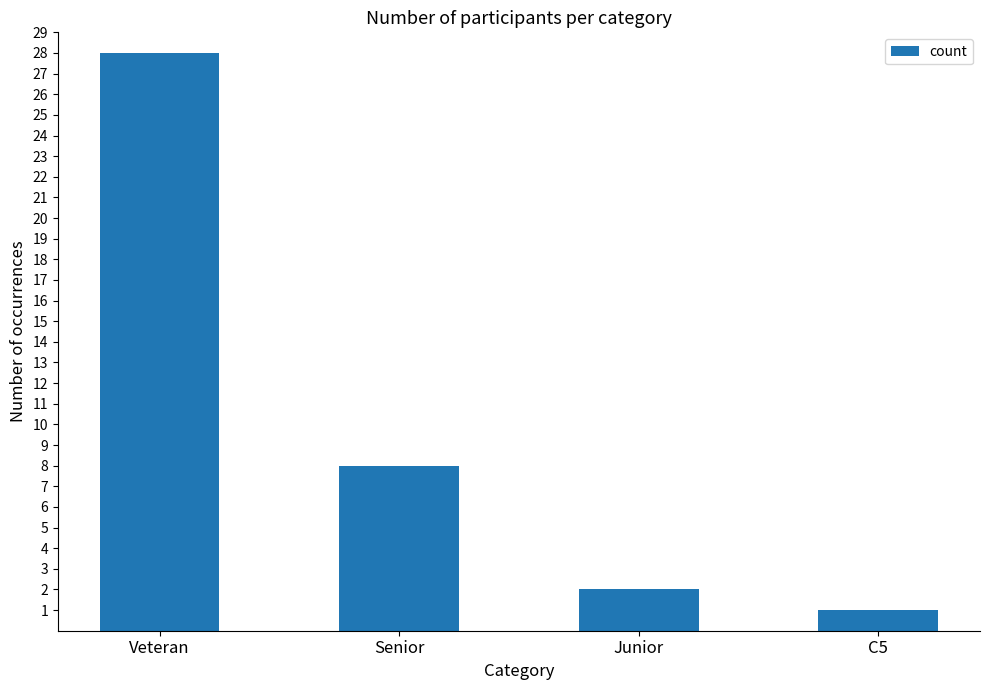

Does the chart contain stacked bars?

No